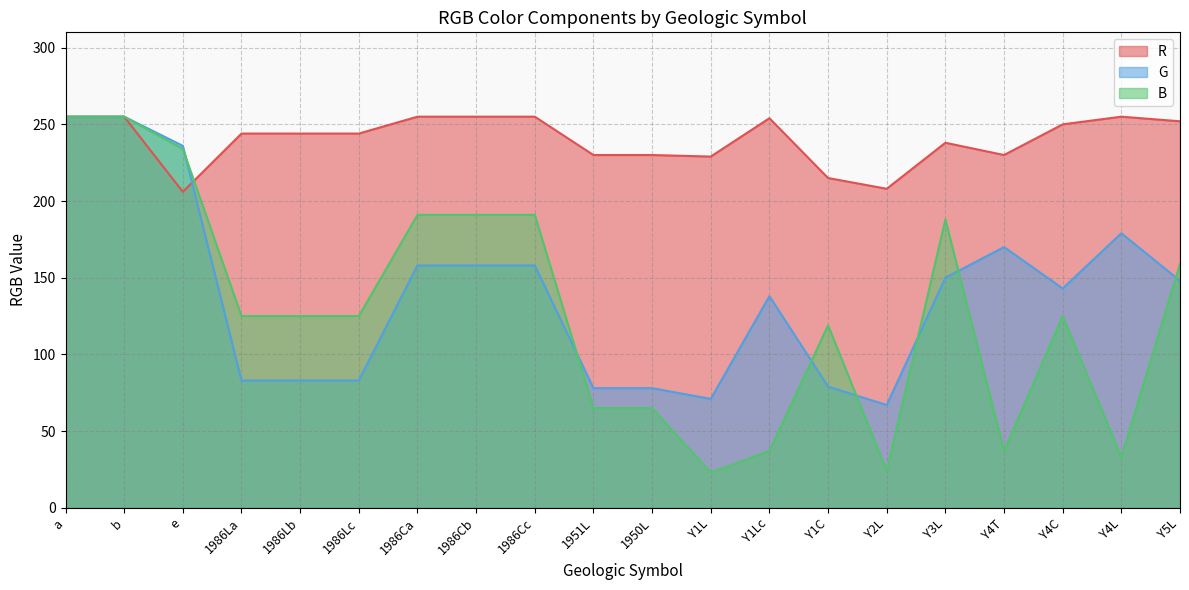

How many interior local valleys does the R series have?

4